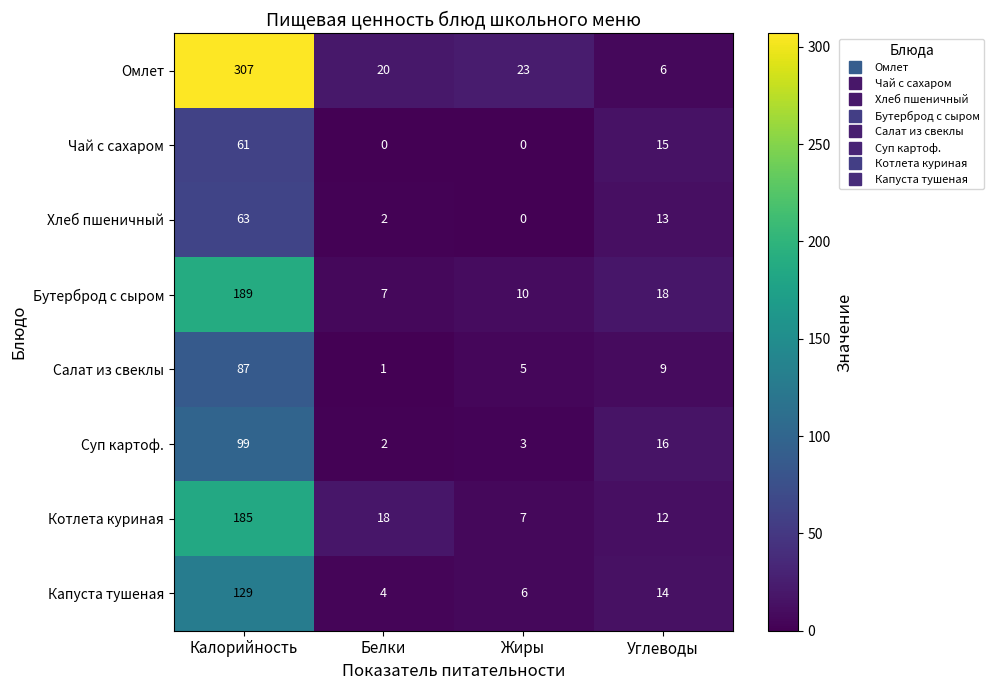

What is the sum of all Суп картоф. values?

120